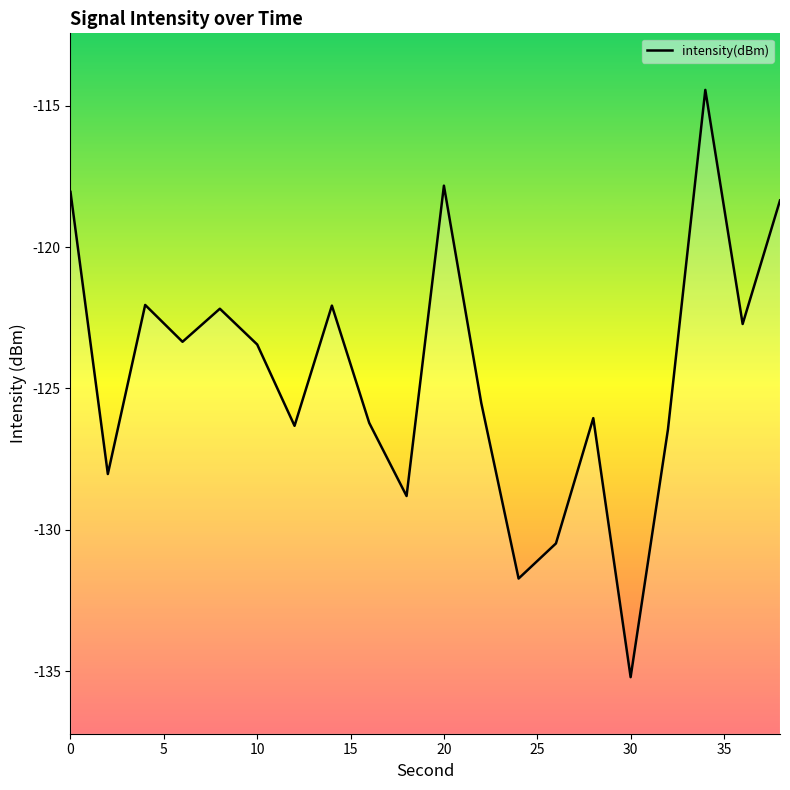

Reading right to left, extract all data points from this chart.

-118.4	-122.7	-114.4	-126.4	-135.2	-126.0	-130.5	-131.7	-125.5	-117.8	-128.8	-126.2	-122.1	-126.3	-123.4	-122.2	-123.4	-122.0	-128.0	-118.1